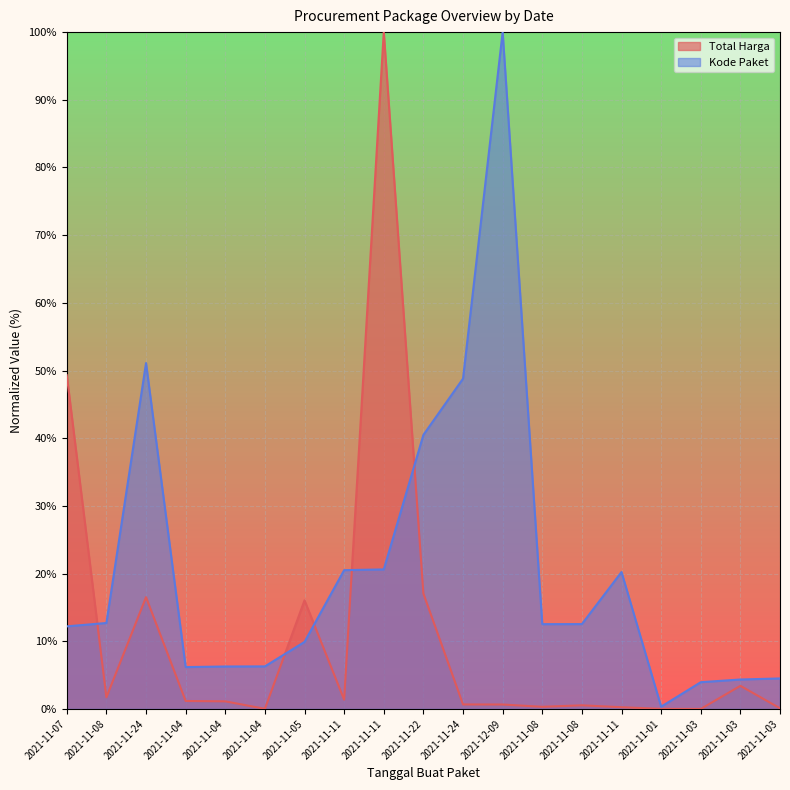

True or false: Total Harga has more than 0 points higher than both neighbors.

True